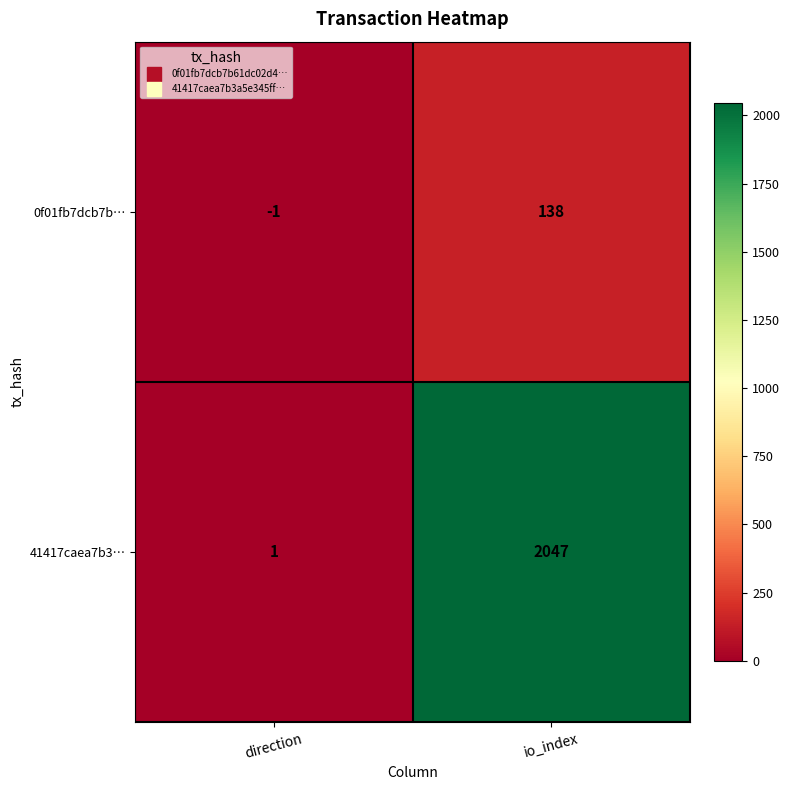

Which series has the largest total across all categories?

41417caea7b3…